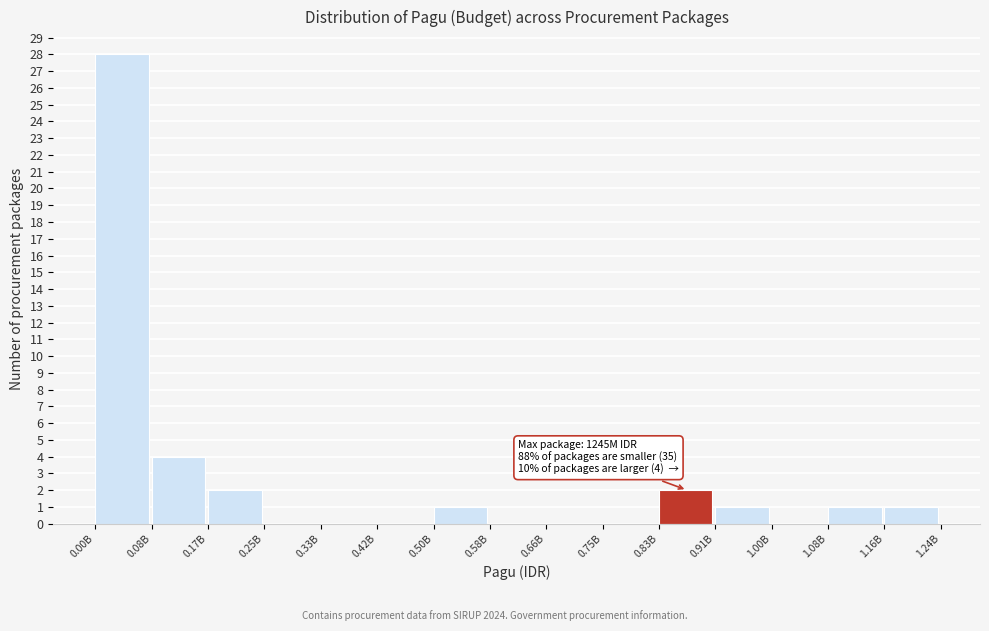

Reading left to right, transcribe all the data shown in this chart.

0.00B=28	0.08B=4	0.17B=2	0.25B=0	0.33B=0	0.42B=0	0.50B=1	0.58B=0	0.66B=0	0.75B=0	0.83B=2	0.91B=1	1.00B=0	1.08B=1	1.16B=1